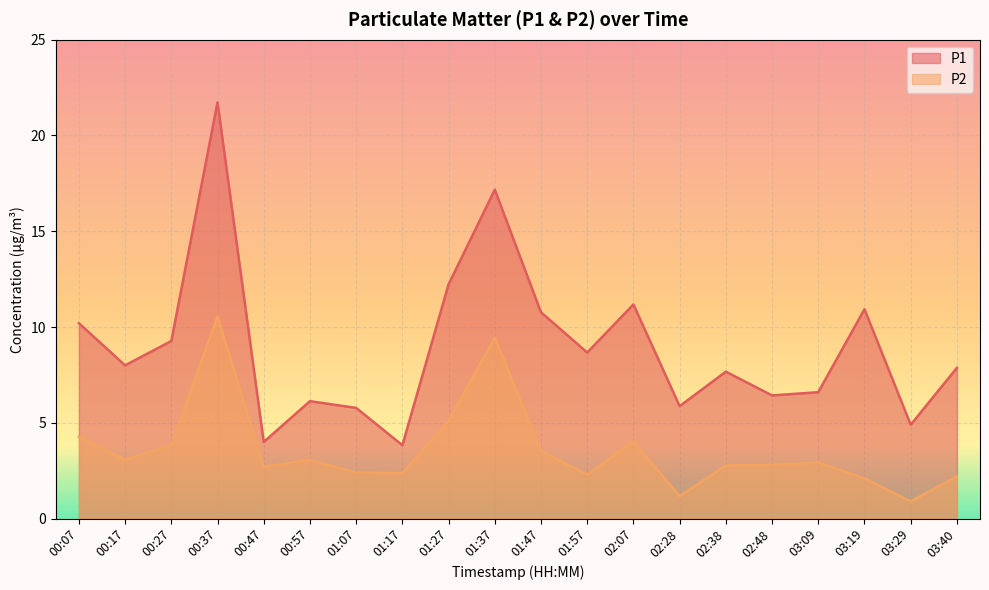

Rank the categories by P2 value from highest to lowest.

00:37, 01:37, 01:27, 00:07, 02:07, 00:27, 01:47, 00:17, 00:57, 03:09, 02:48, 02:38, 00:47, 01:07, 01:17, 01:57, 03:40, 03:19, 02:28, 03:29